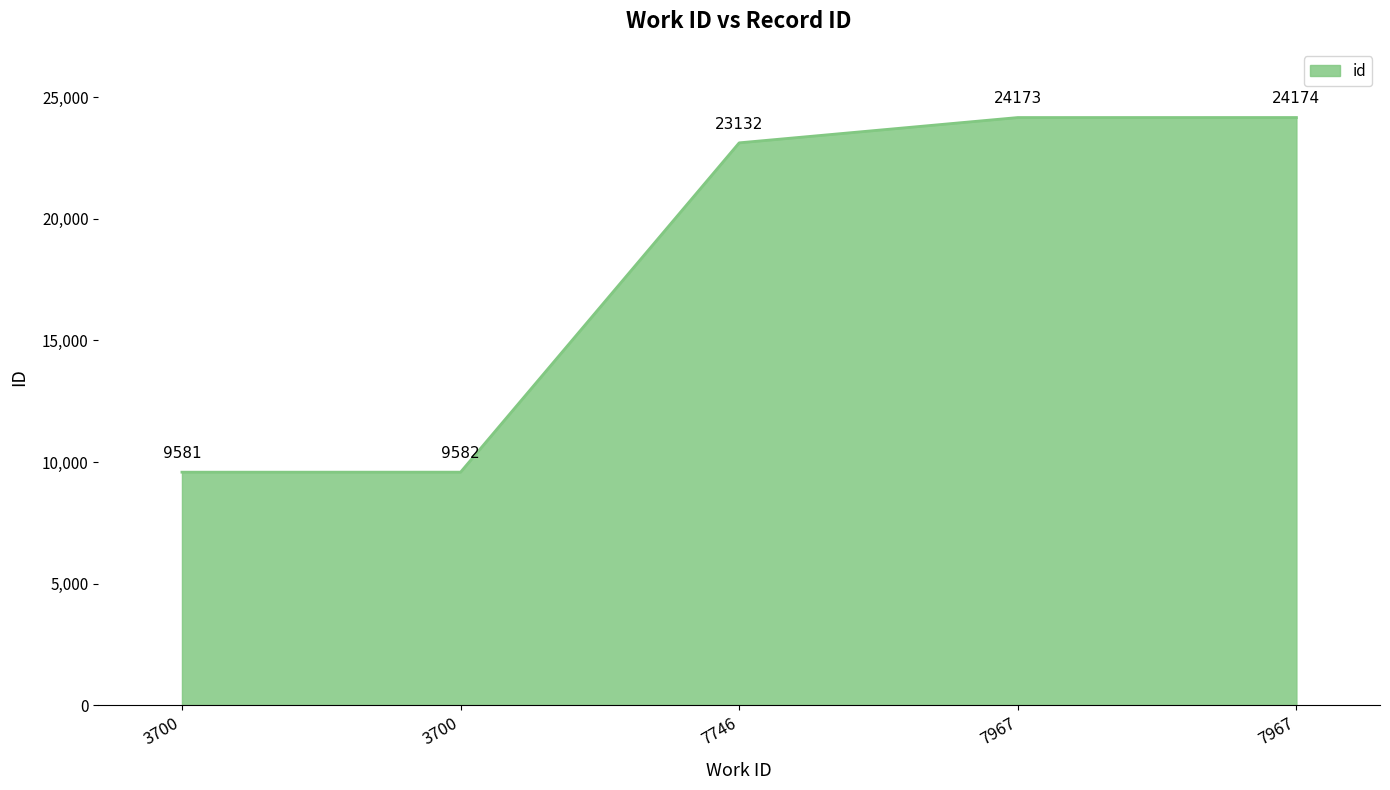

How many values are below 23132?

2